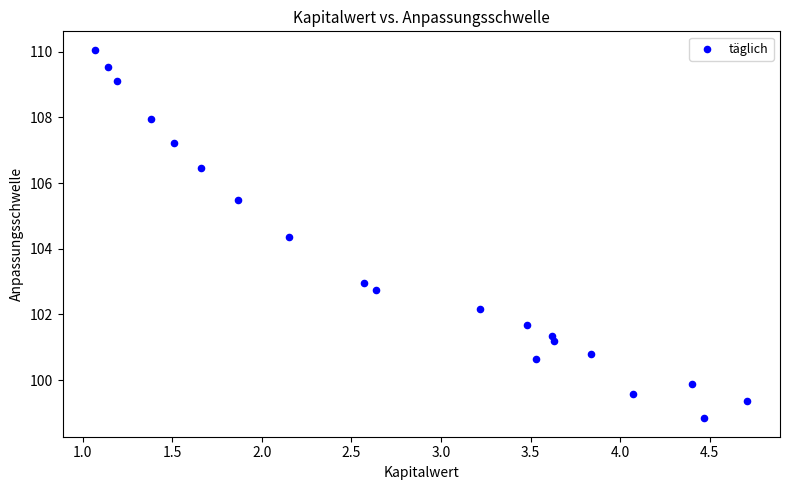

What Y value in the scatter plot is closest to 104?

104.3